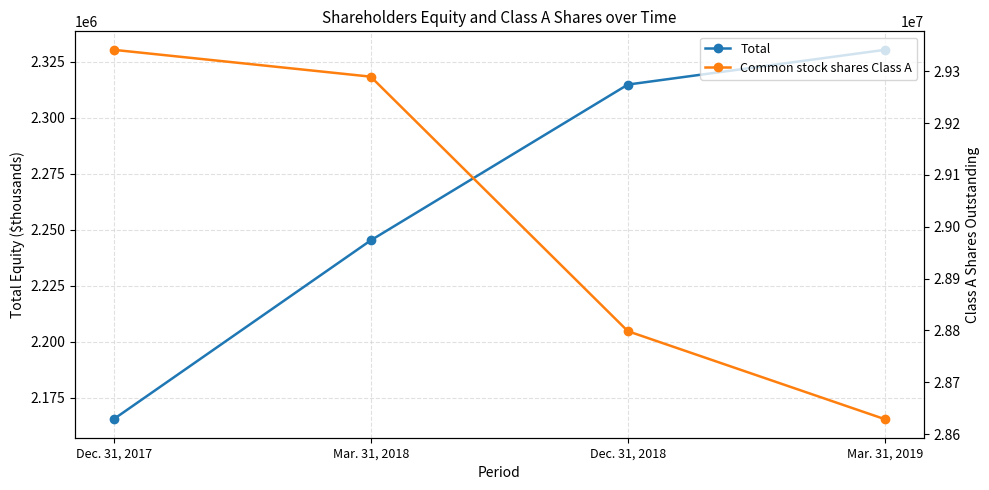

What is the difference between the highest and lowest values at Dec. 31, 2017?

27176130